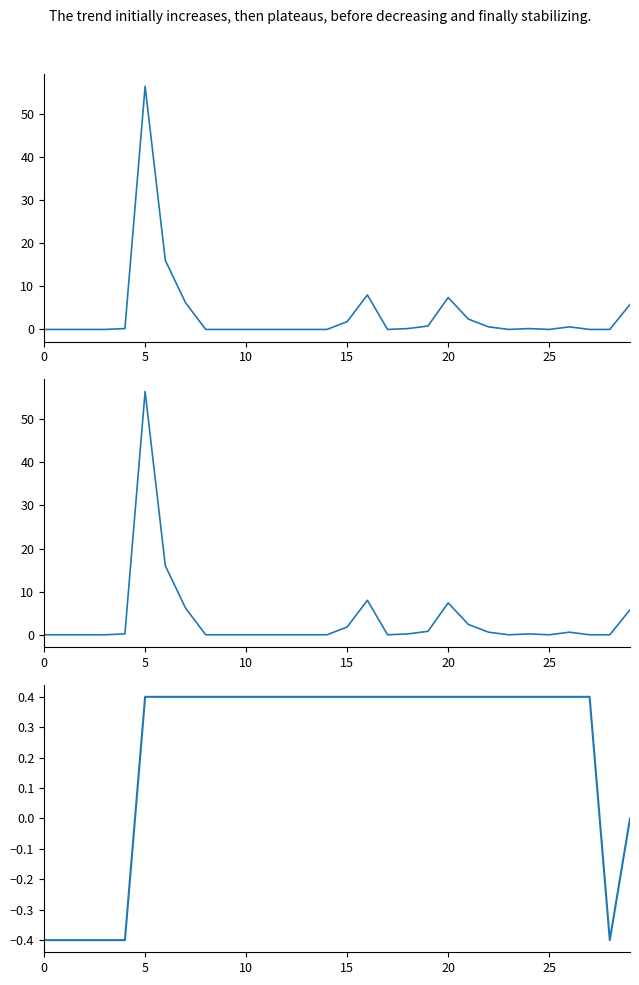

True or false: Total Precip (mm) and Total Rain (mm) cross at least once.

False